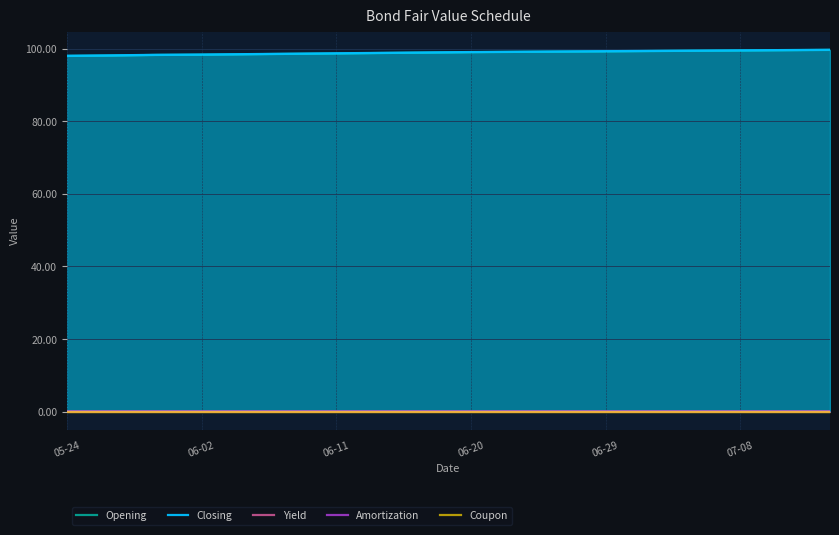

What are all the series names shown in the legend?

Opening, Closing, Yield, Amortization, Coupon